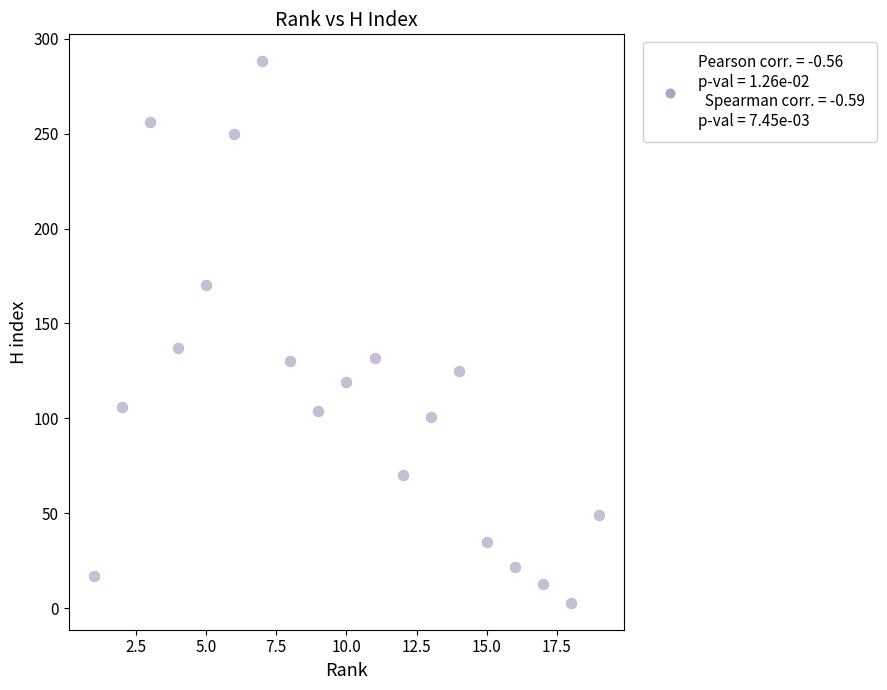

What Y value in the scatter plot is closest to 145?

137